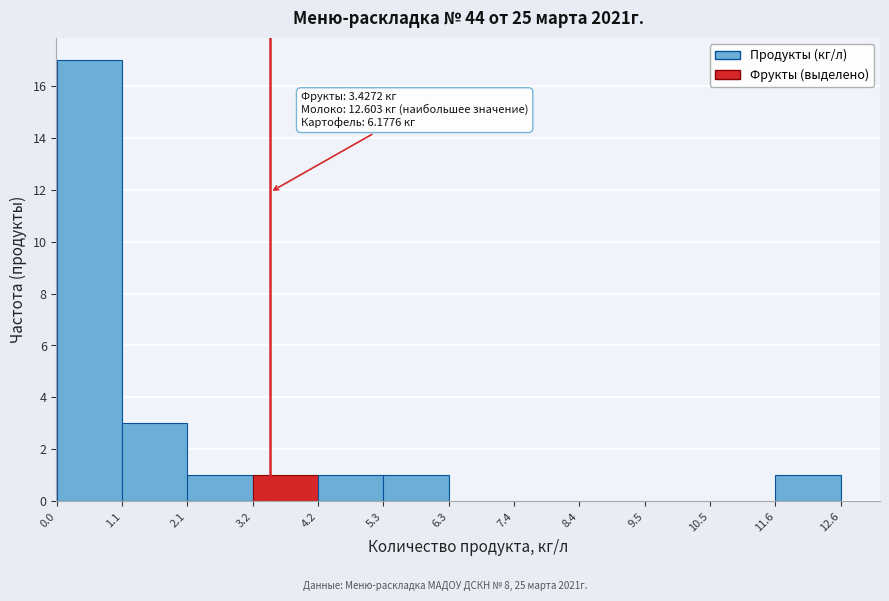

Which range on the x-axis has the tallest bar?

0.0 to 1.1